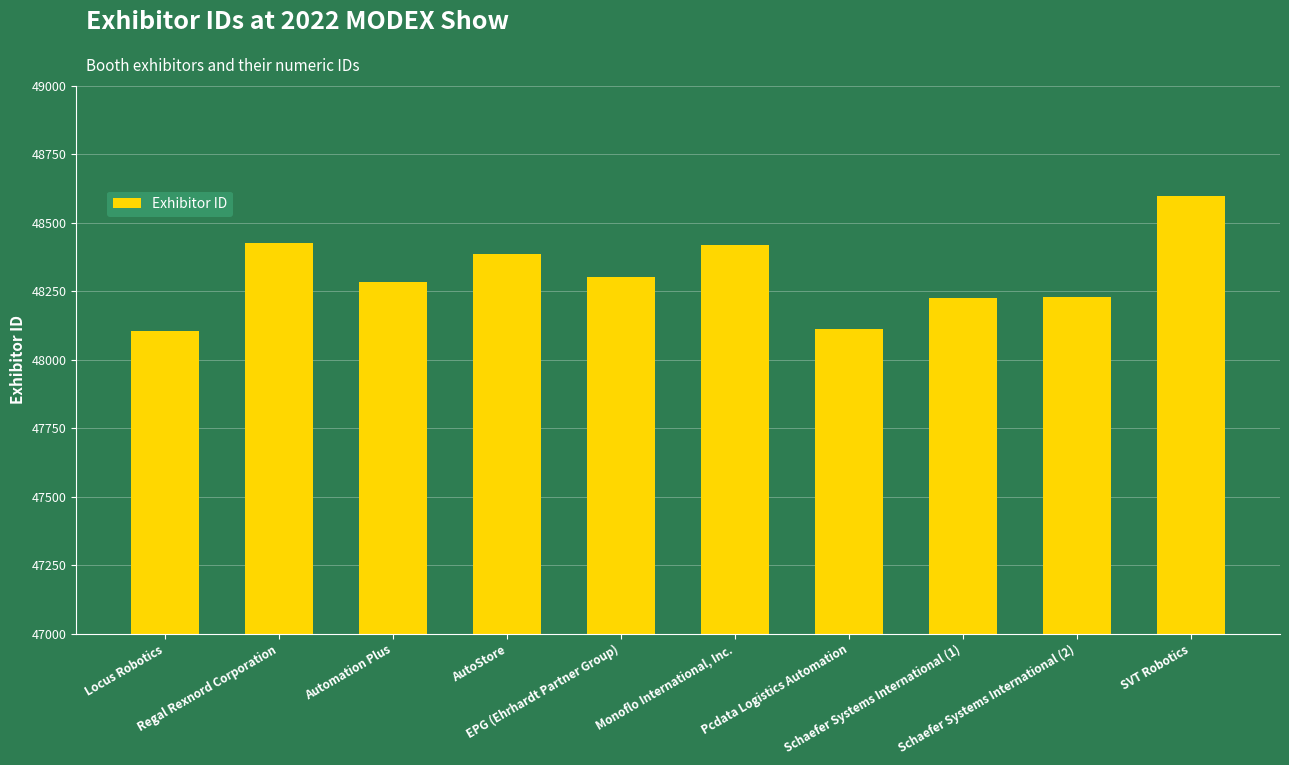

How many values are below 48304?

5